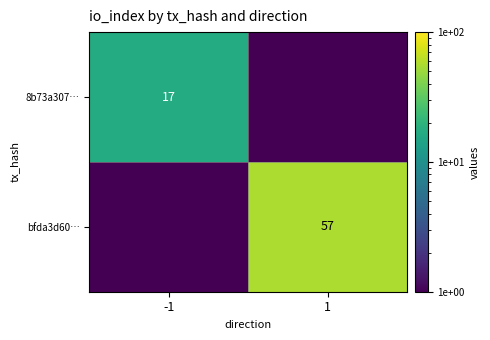

True or false: 8b73a307… has a value of 17.0 at -1.

True